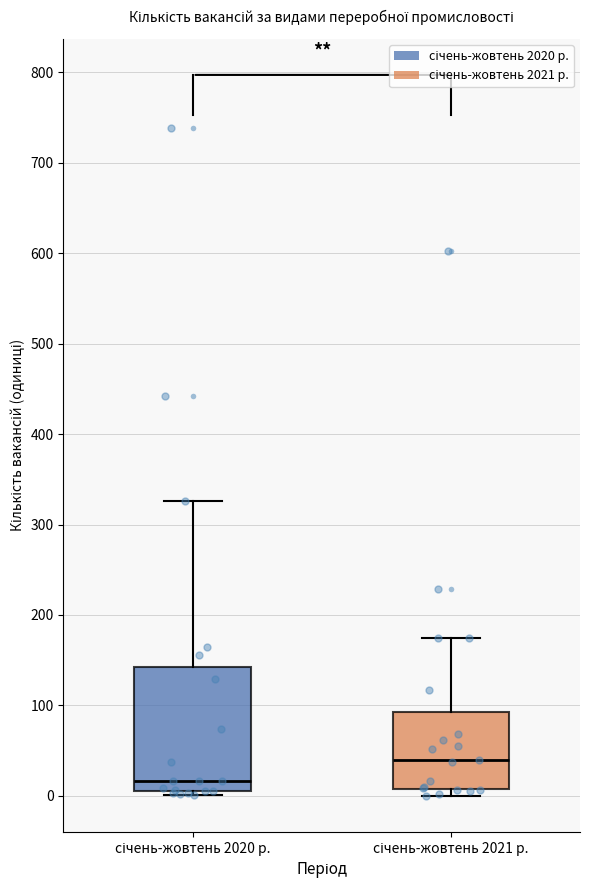

Which box's median line is the lowest?

січень-жовтень 2020 р.